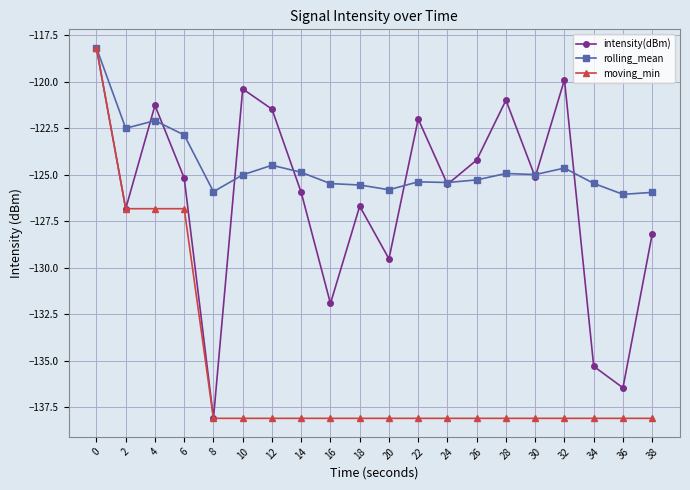

What is the minimum value shown in the chart?

-138.1